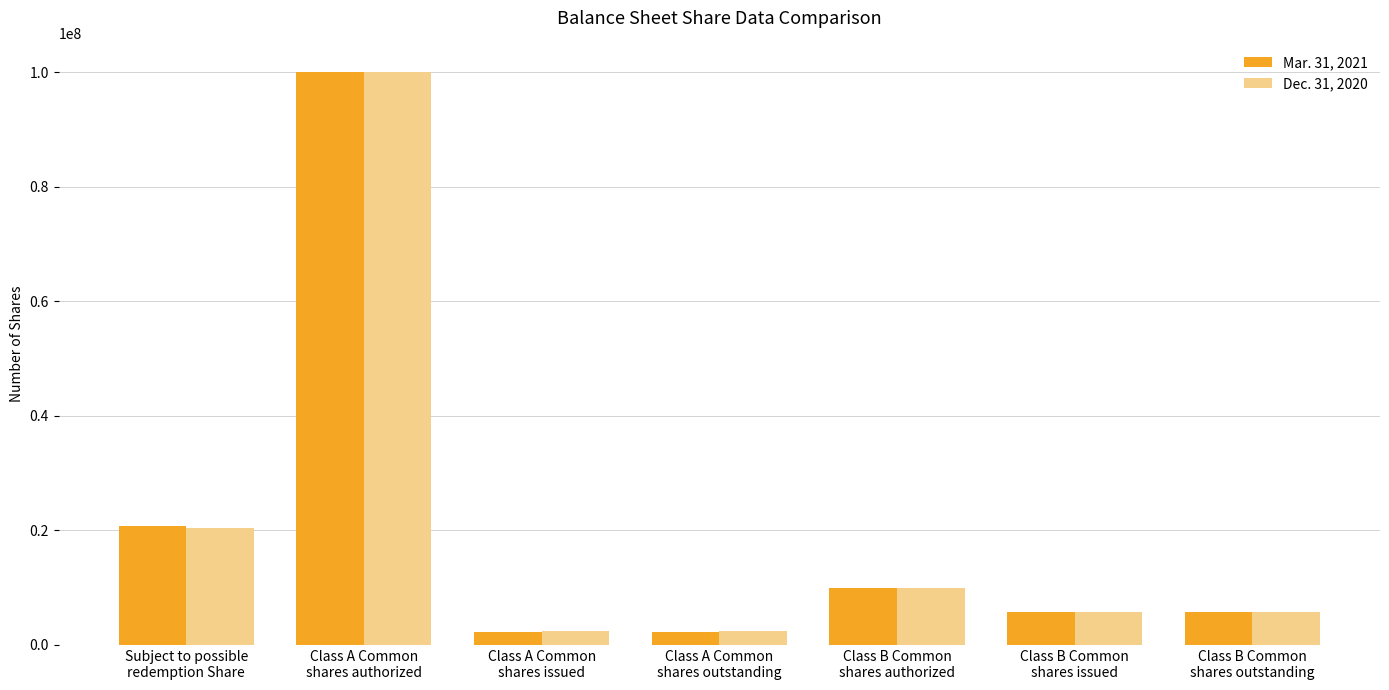

List the series in order of their overall mean, highest first.

Dec. 31, 2020, Mar. 31, 2021